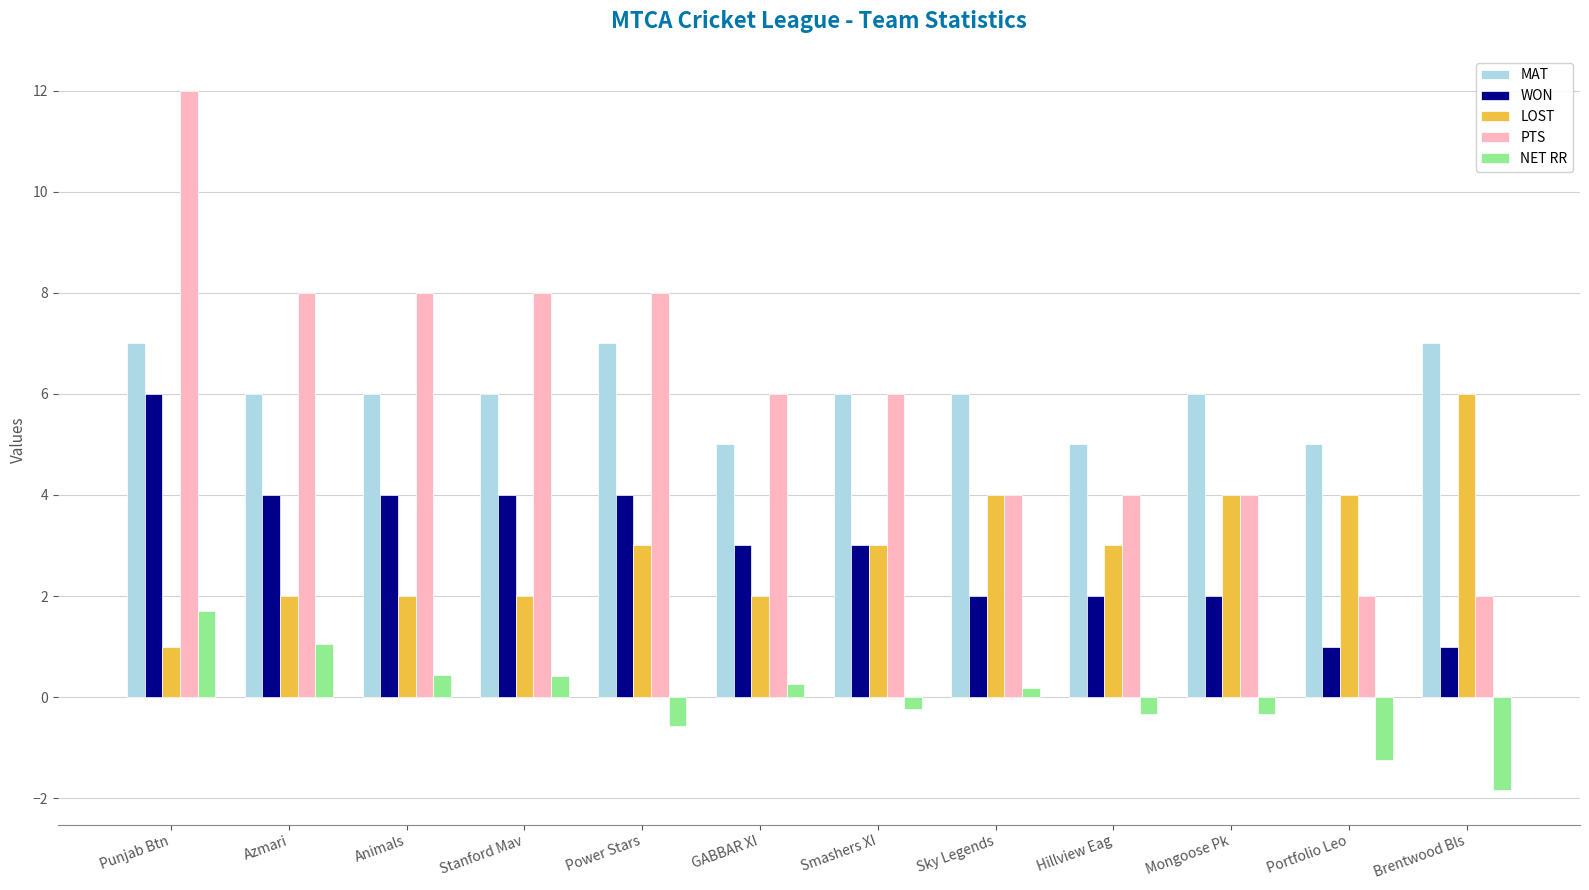

What is the difference between the second highest and second lowest values in the PTS series?

6.0